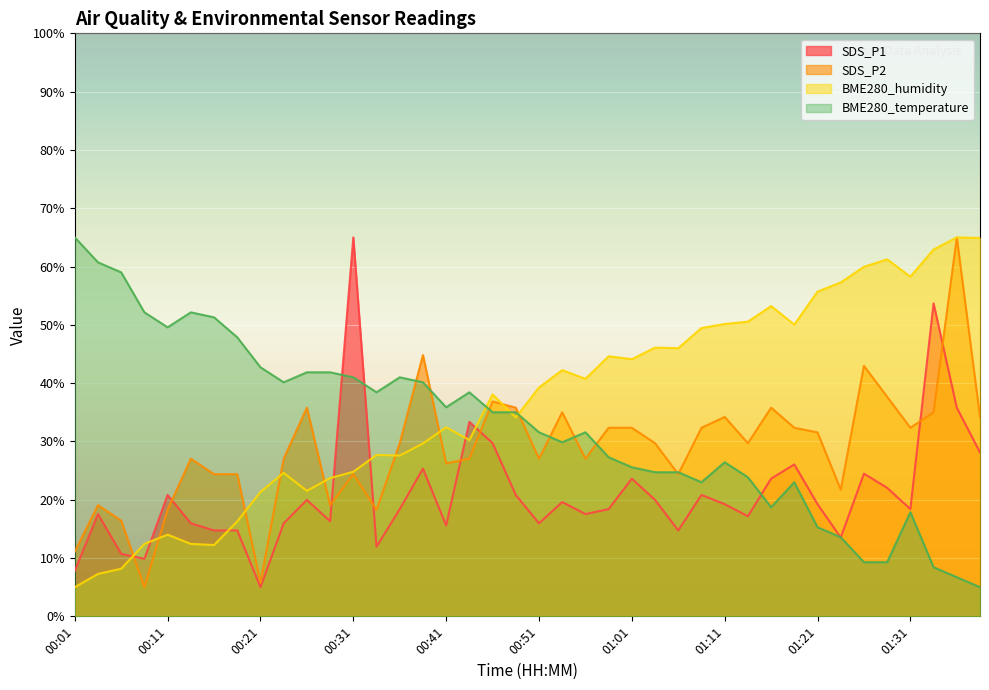

What is the minimum value shown in the chart?

5.0